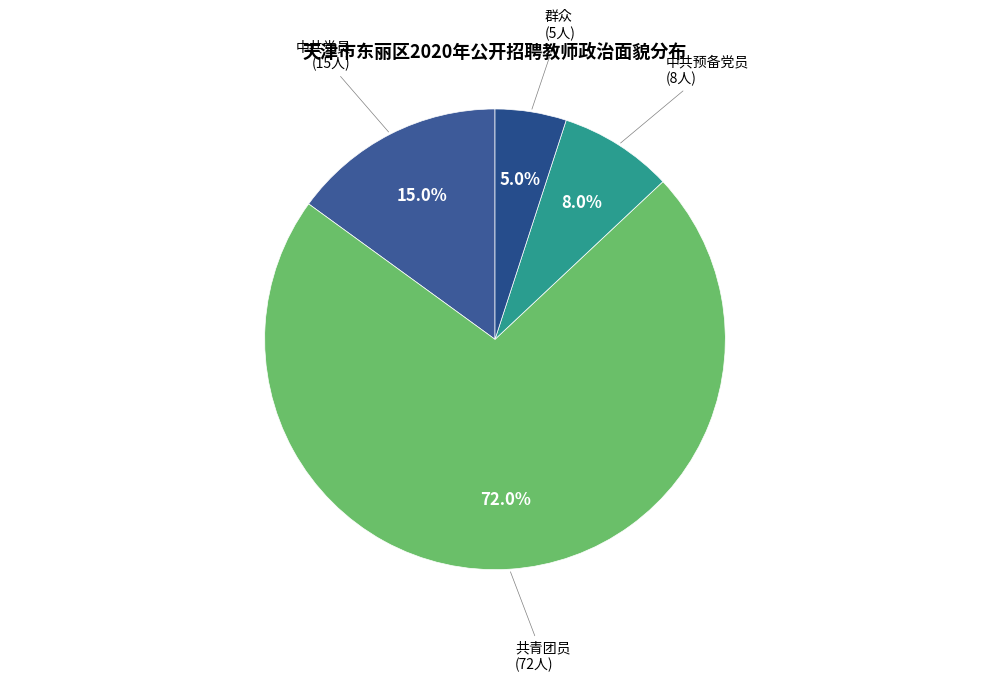

Count the number of slices in the pie.

4